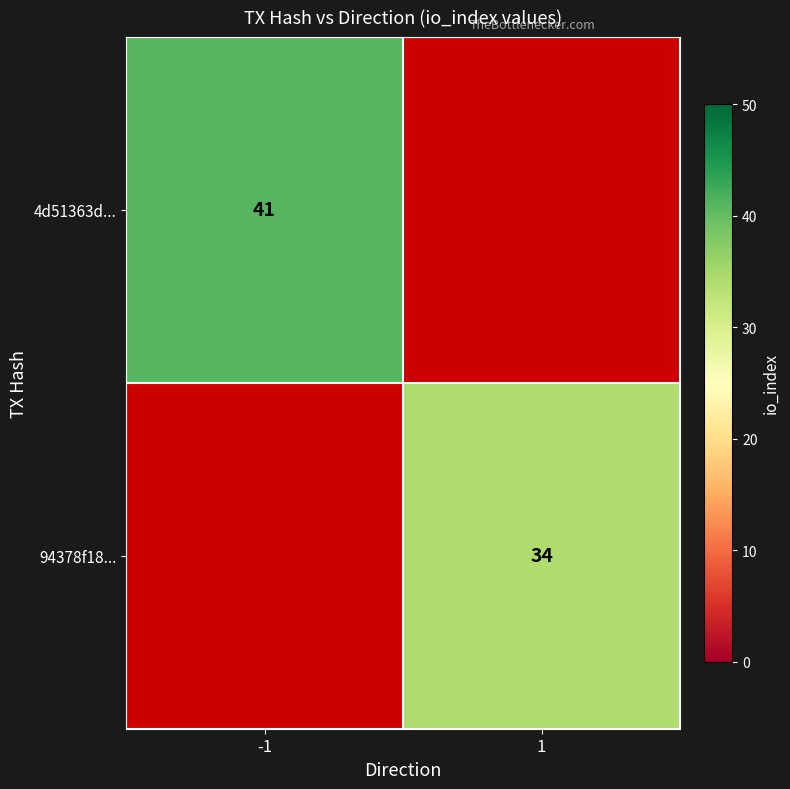

Between 1 and -1, which is larger?

-1